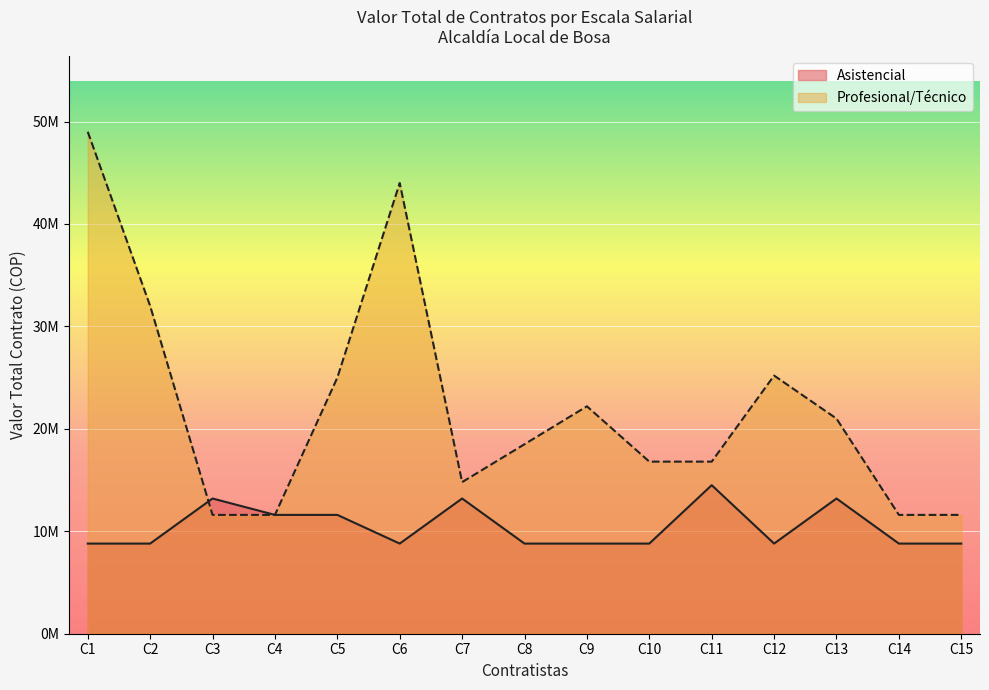

What are all the series names shown in the legend?

Asistencial, Profesional/Técnico